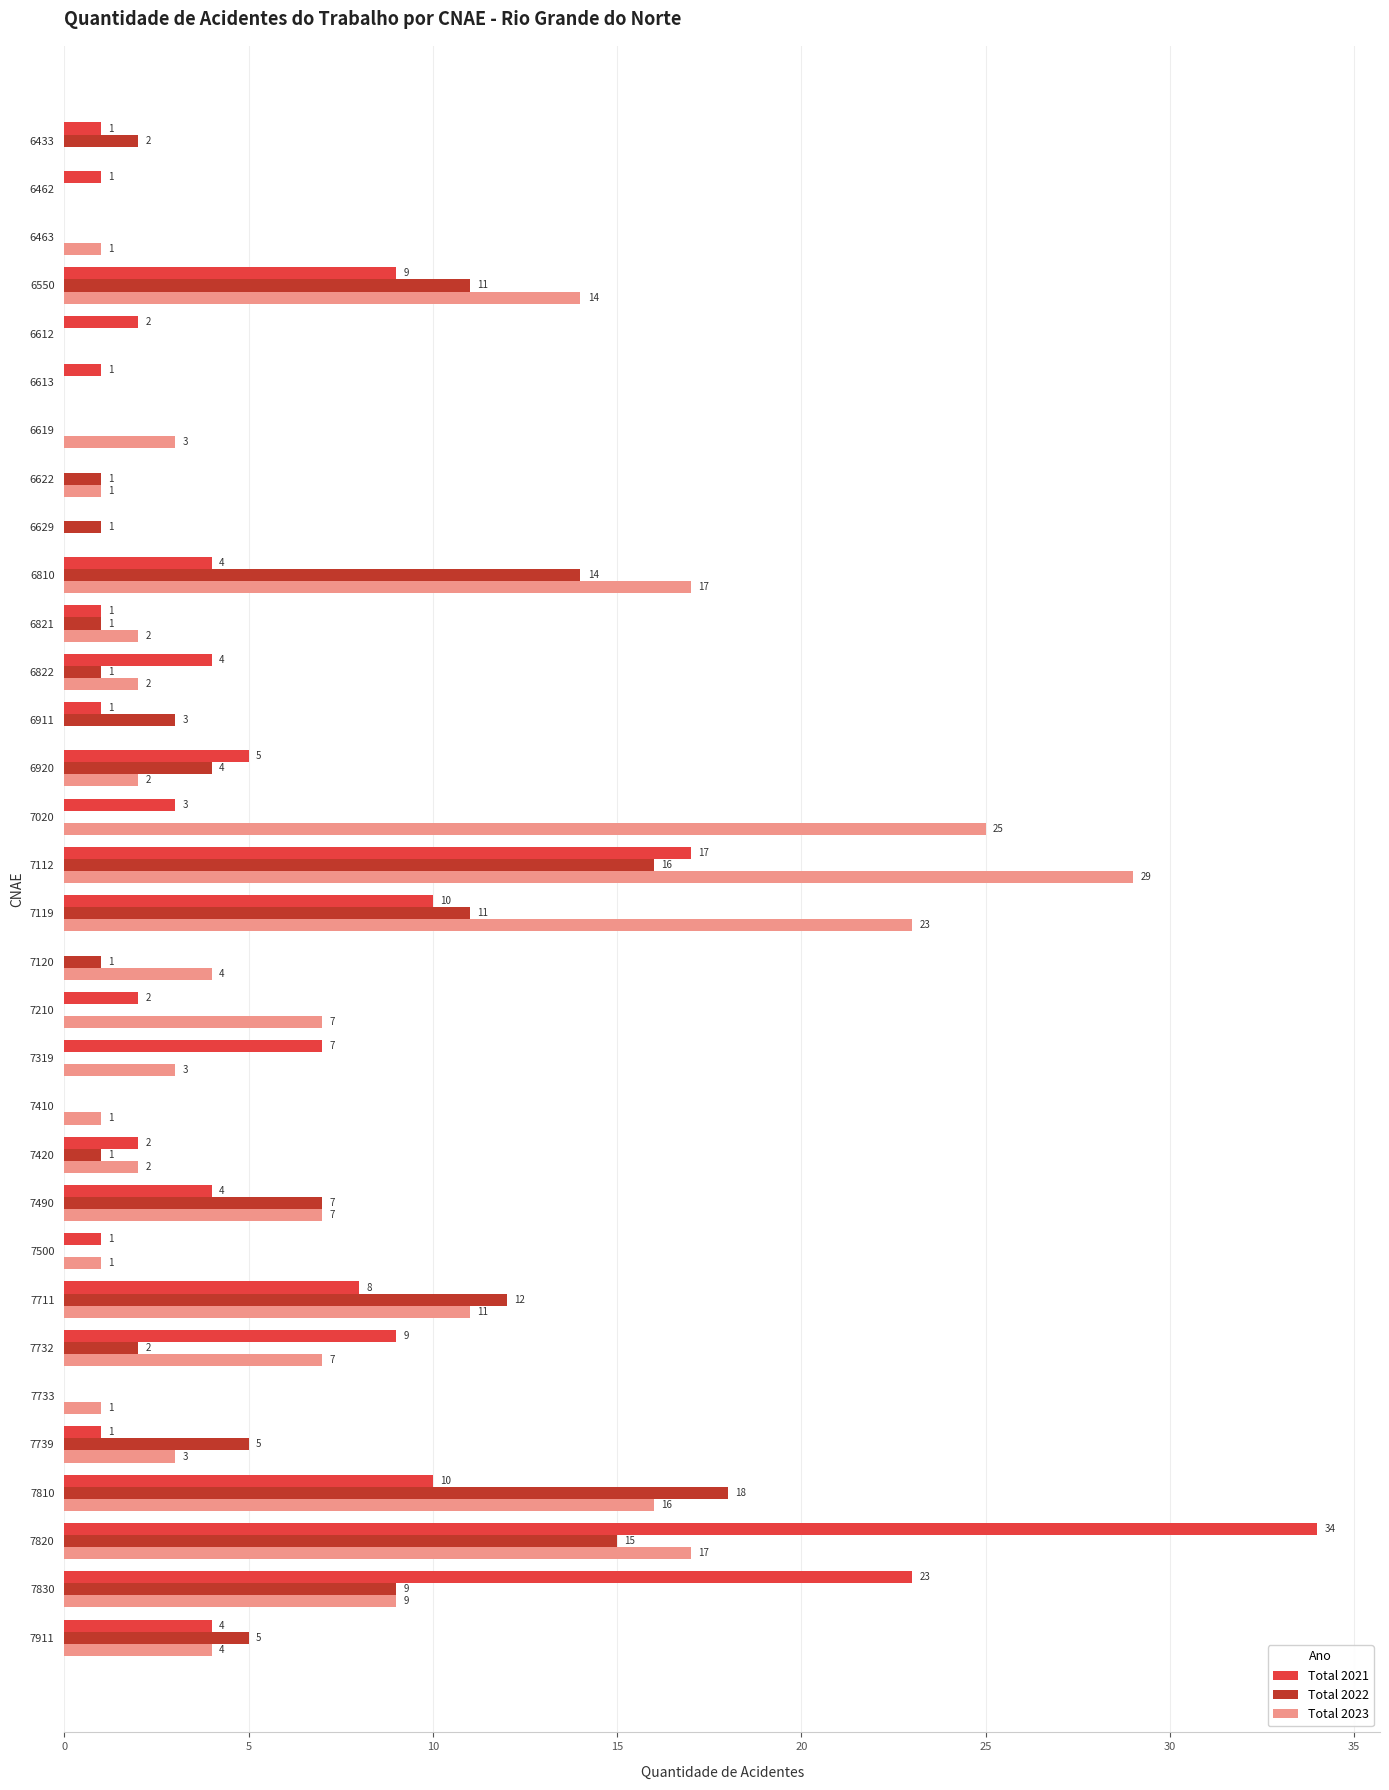

What is the sum of the Total 2023 values at 7711 and 6612?

11